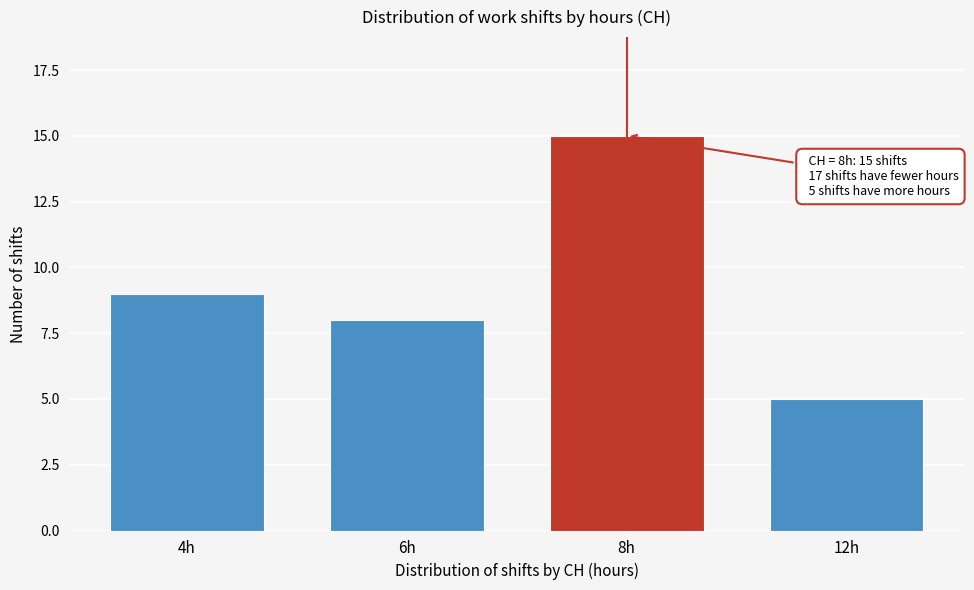

Reading right to left, transcribe all the data shown in this chart.

12h=5	8h=15	6h=8	4h=9